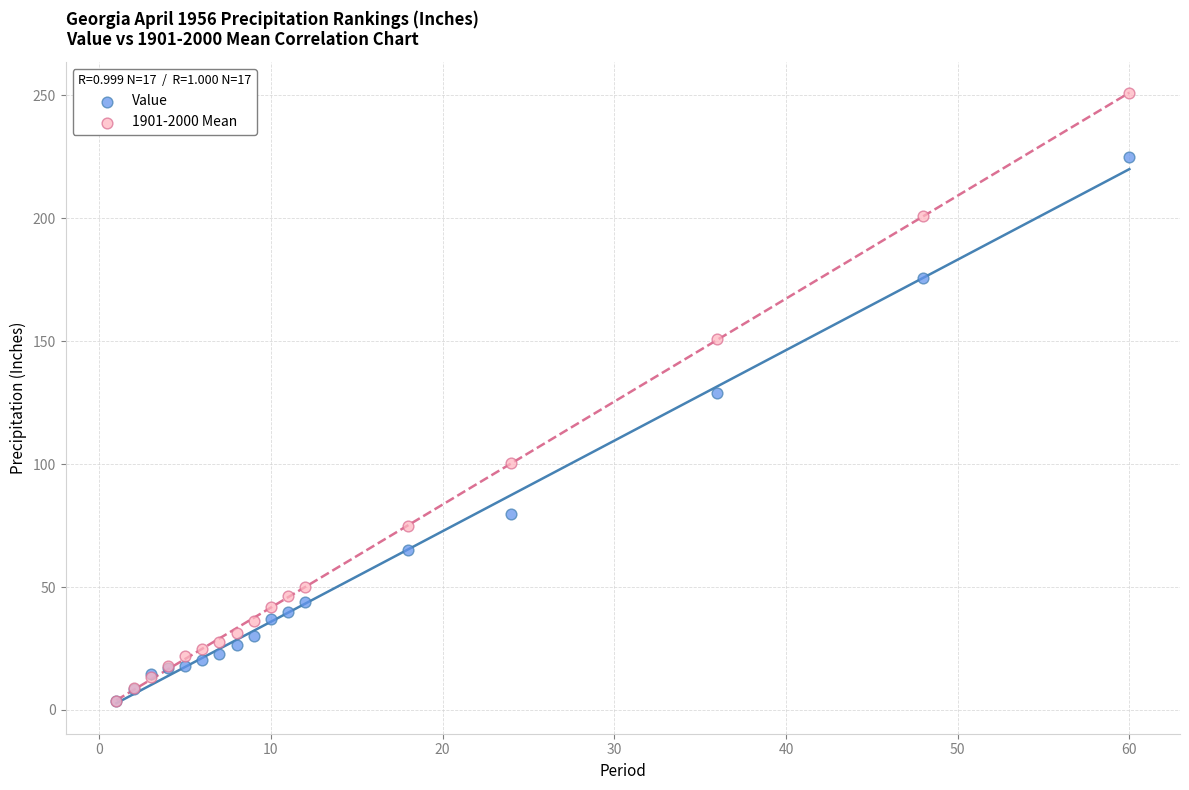

What are all the series names shown in the legend?

Value, 1901-2000 Mean